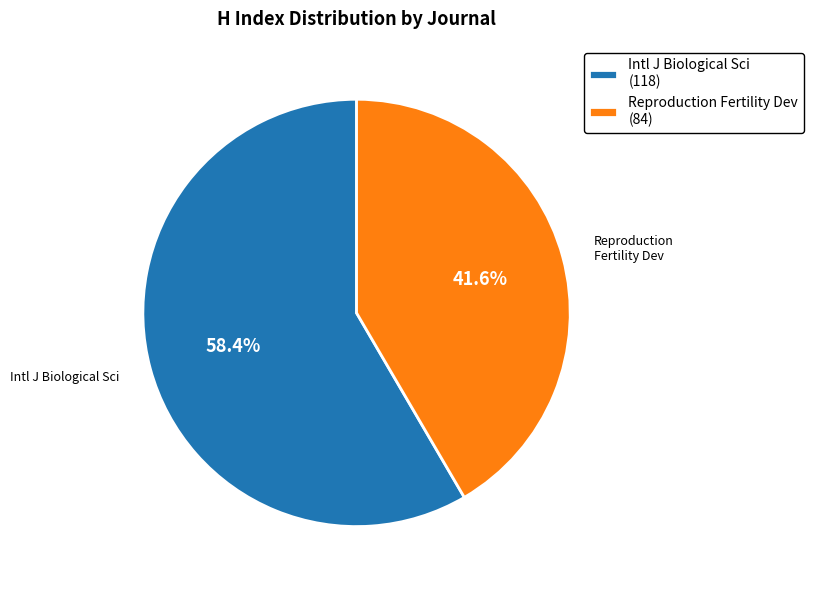

Does Intl J Biological Sci (118) represent more than half of the total?

Yes